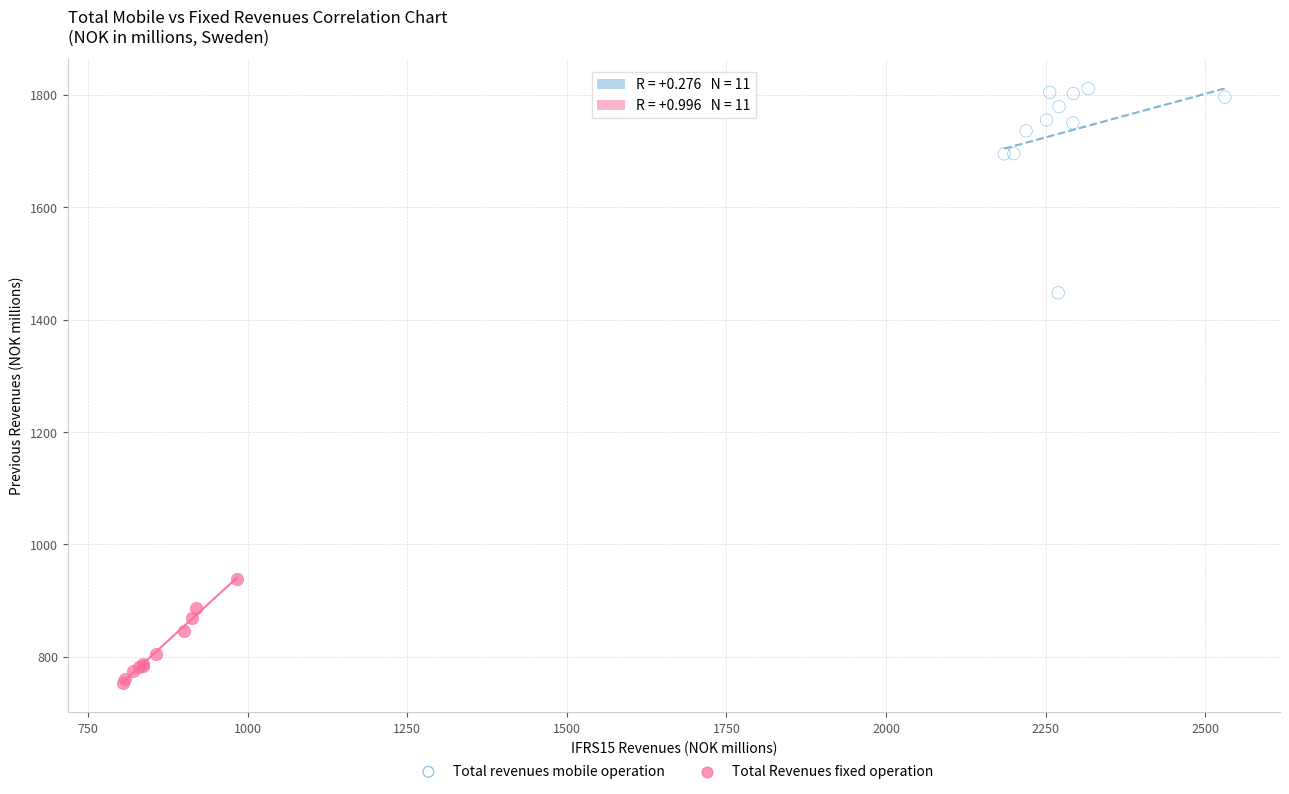

Which series reaches the minimum Y coordinate?

Total Revenues fixed operation